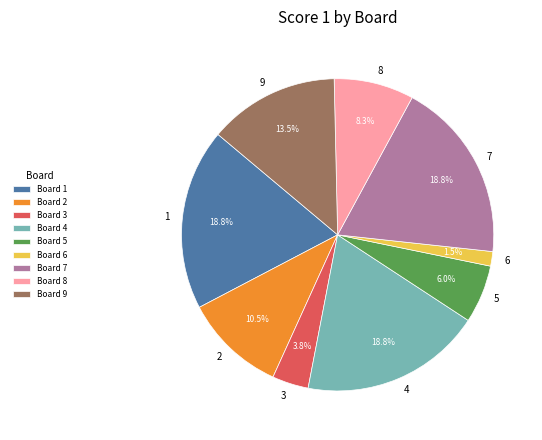

Combined, what portion of the pie is 1 and 8?

27.1%